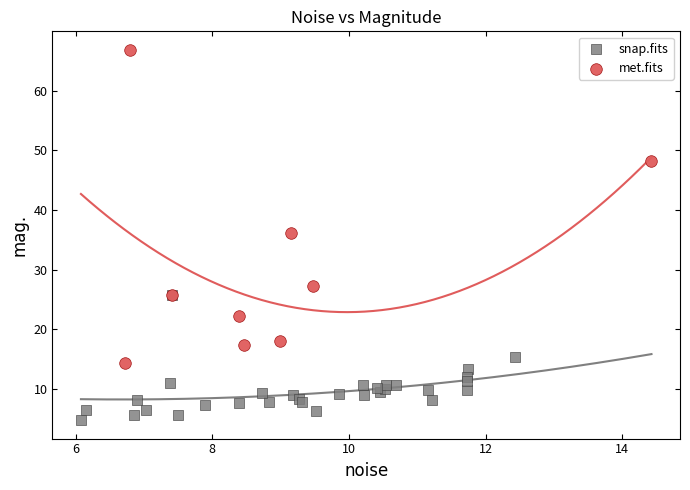

Which series reaches the maximum Y coordinate?

met.fits